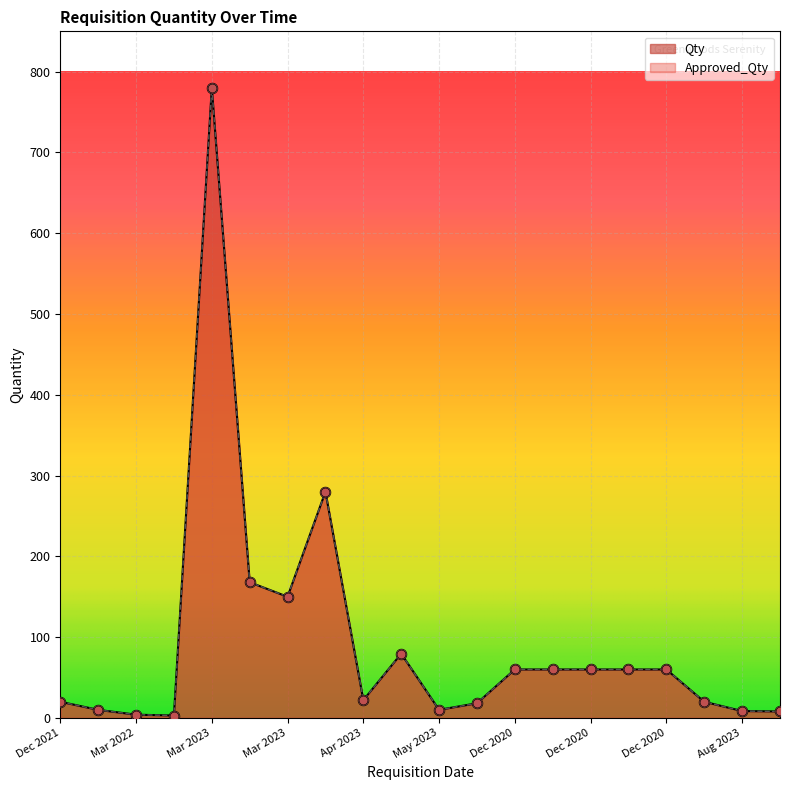

What are all the series names shown in the legend?

Approved_Qty, Qty